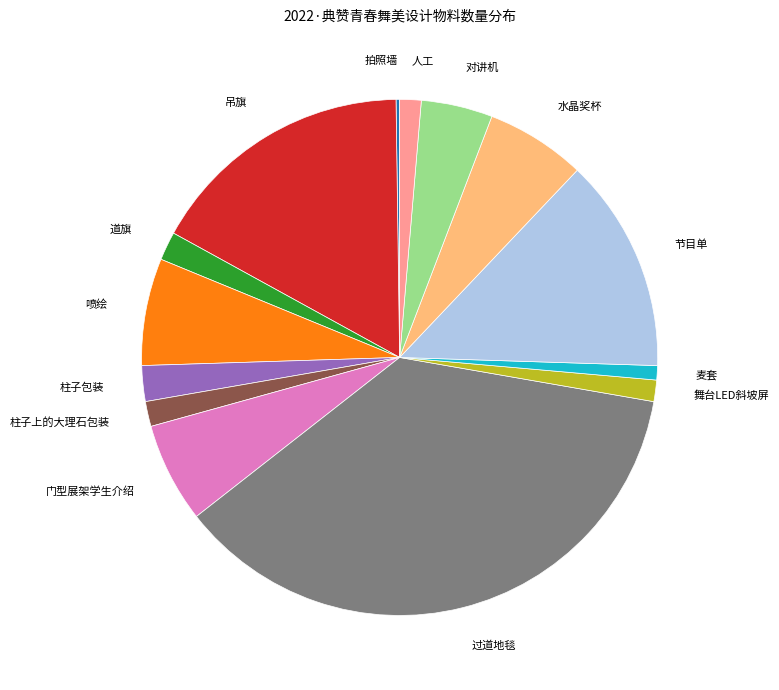

Between 喷绘 and 麦套, which is larger?

喷绘